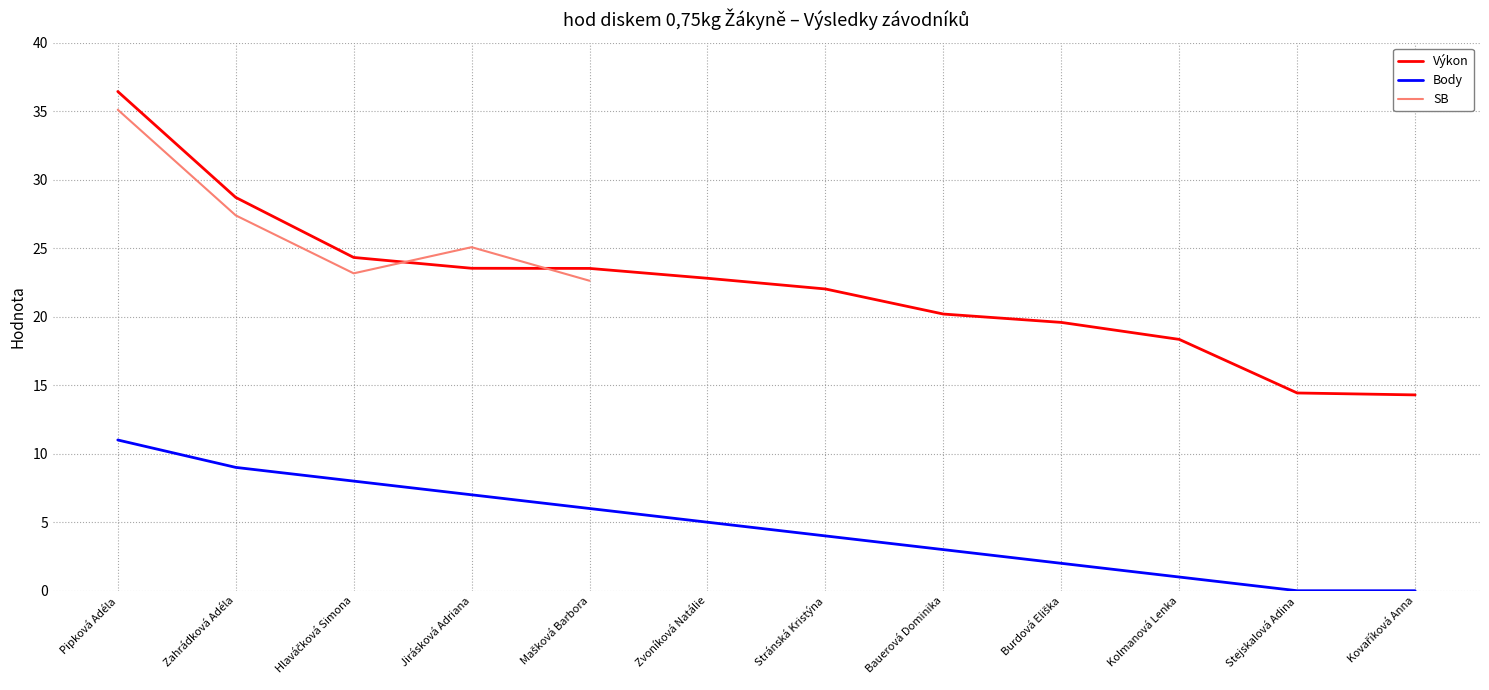

After their last crossing, which series has the higher values: SB or Výkon?

Výkon